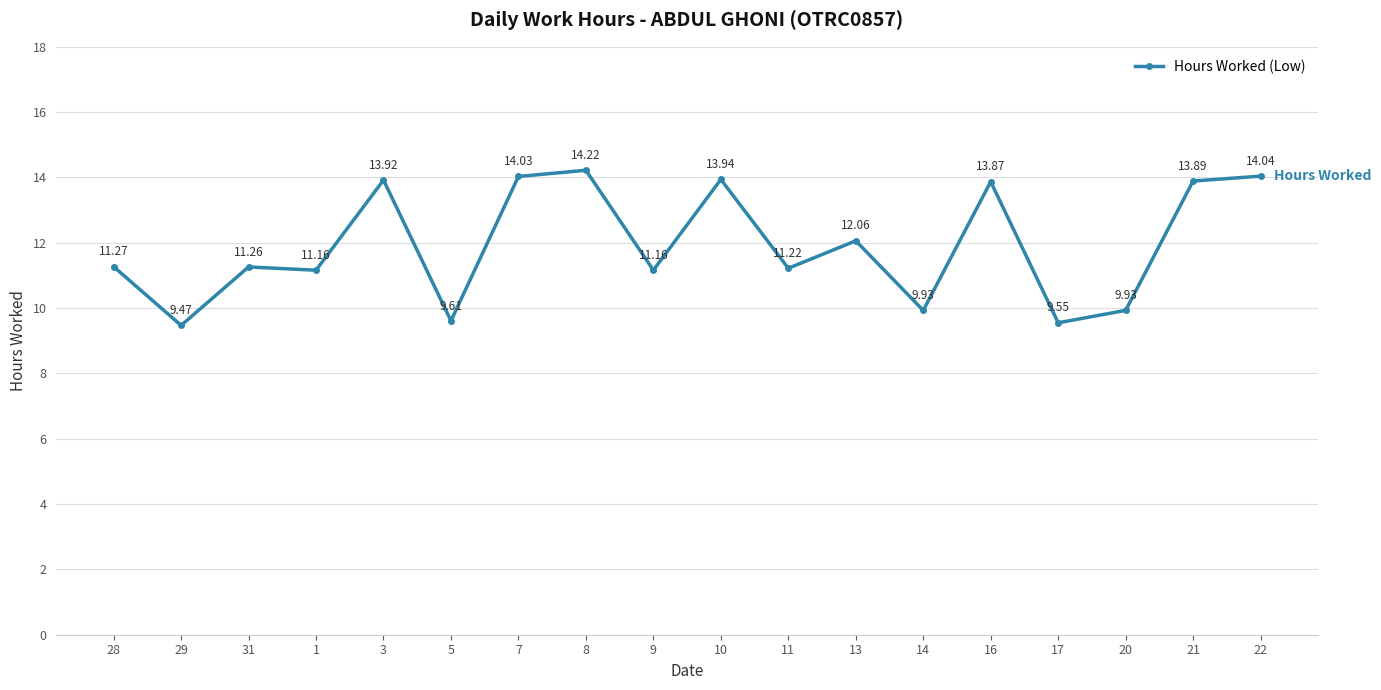

How many data points are above 11?

13